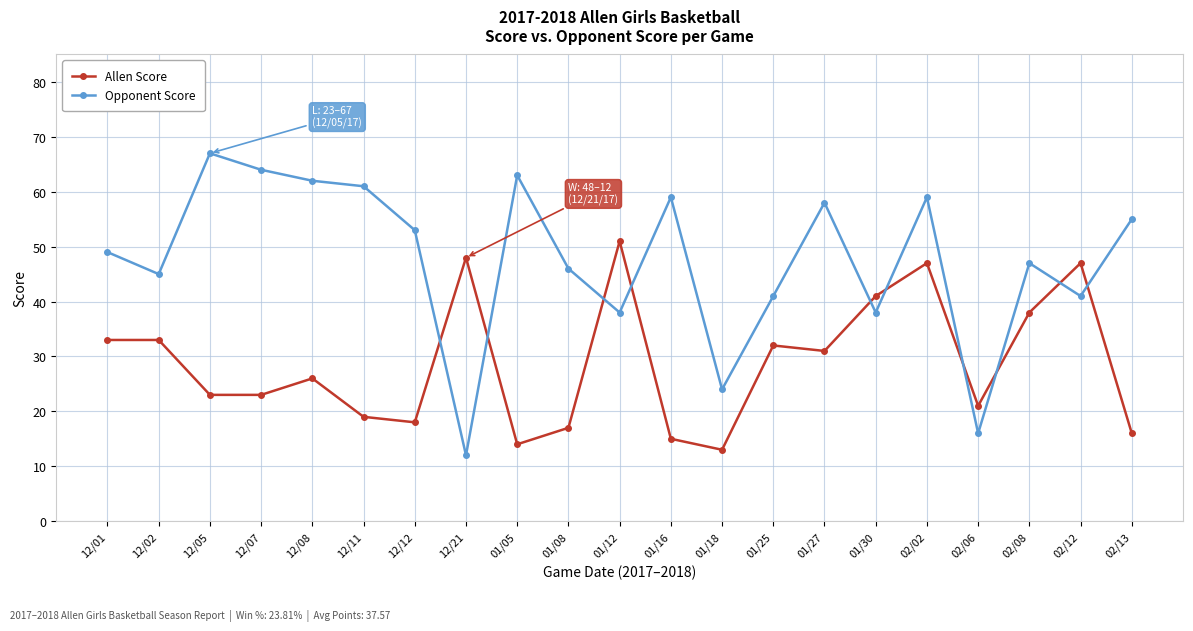

The value of Allen Score at 12/08 is 26. True or false?

True